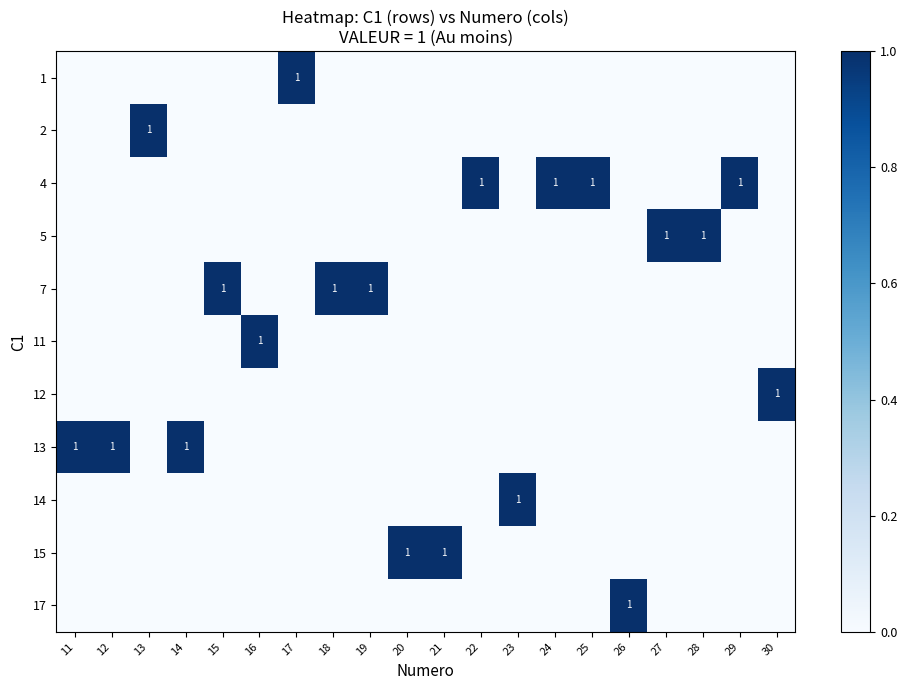

The 7 series shows 1 at 18. True or false?

True